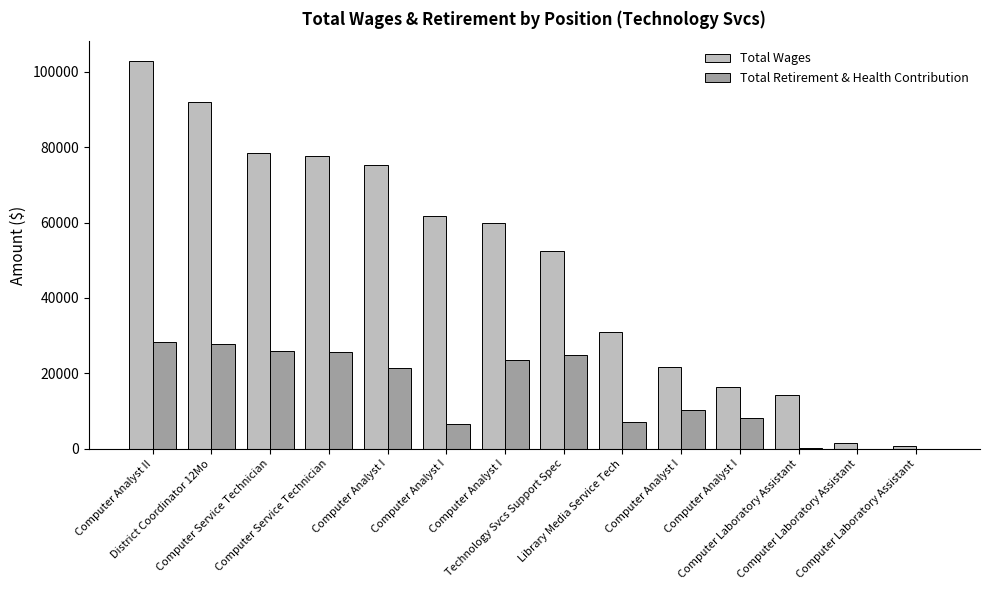

Does the chart contain stacked bars?

No